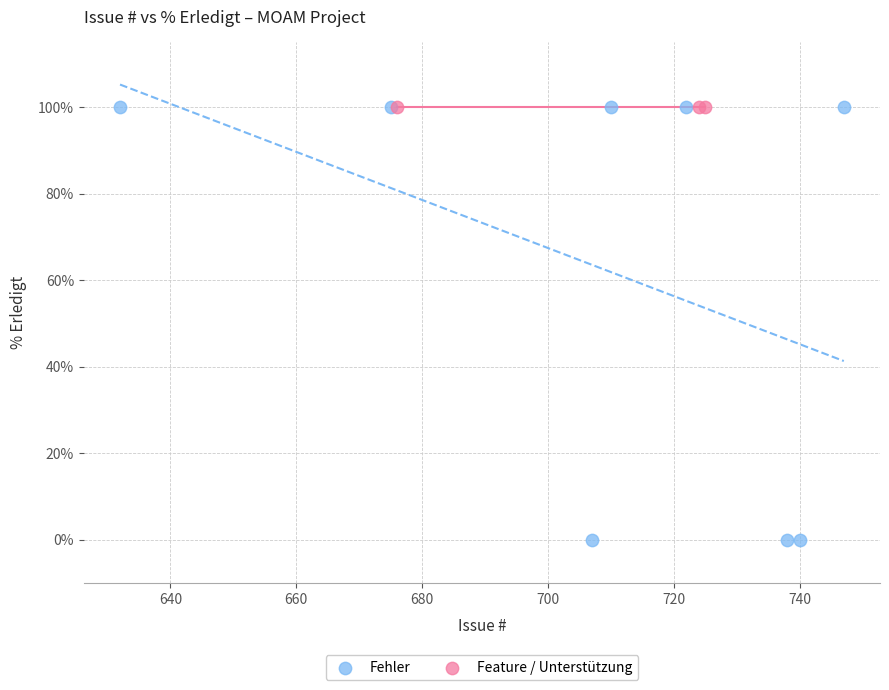

Which series reaches the minimum Y coordinate?

Fehler